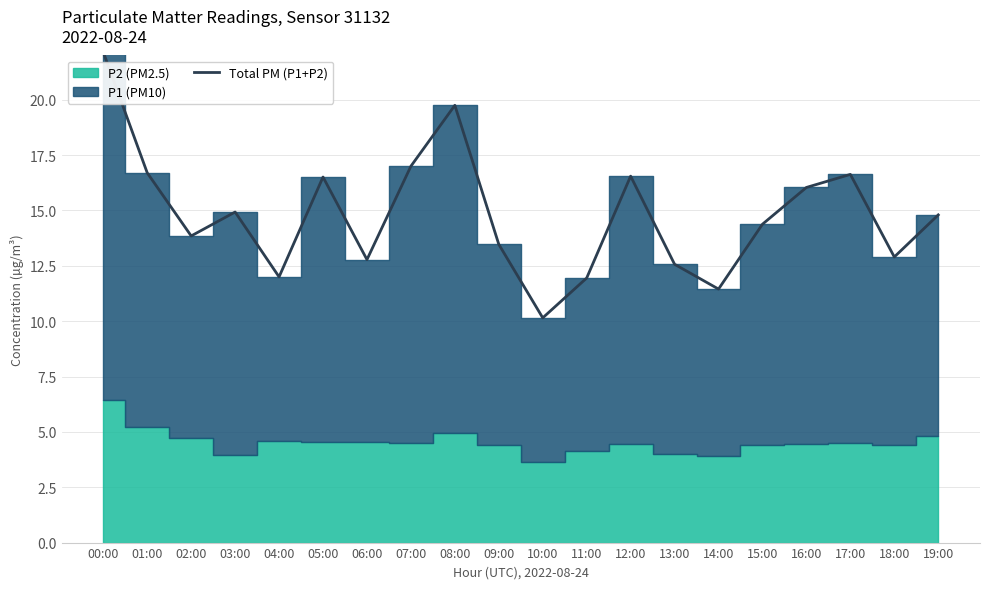

Rank the categories by value from lowest to highest.

10:00, 14:00, 11:00, 04:00, 13:00, 06:00, 18:00, 09:00, 02:00, 15:00, 19:00, 03:00, 16:00, 05:00, 12:00, 17:00, 01:00, 07:00, 08:00, 00:00